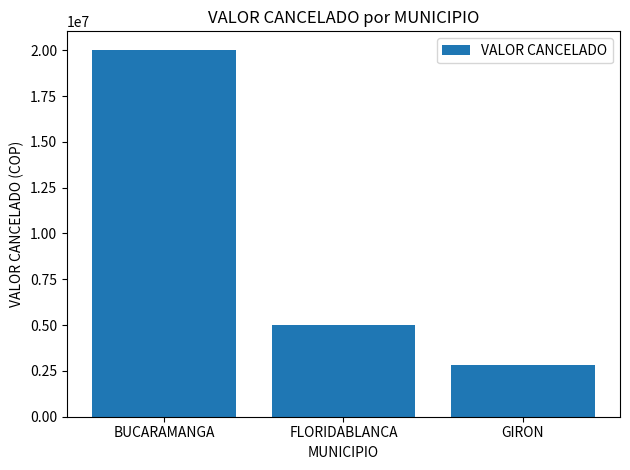

Reading left to right, extract all data points from this chart.

BUCARAMANGA=20028470	FLORIDABLANCA=4988350	GIRON=2817850